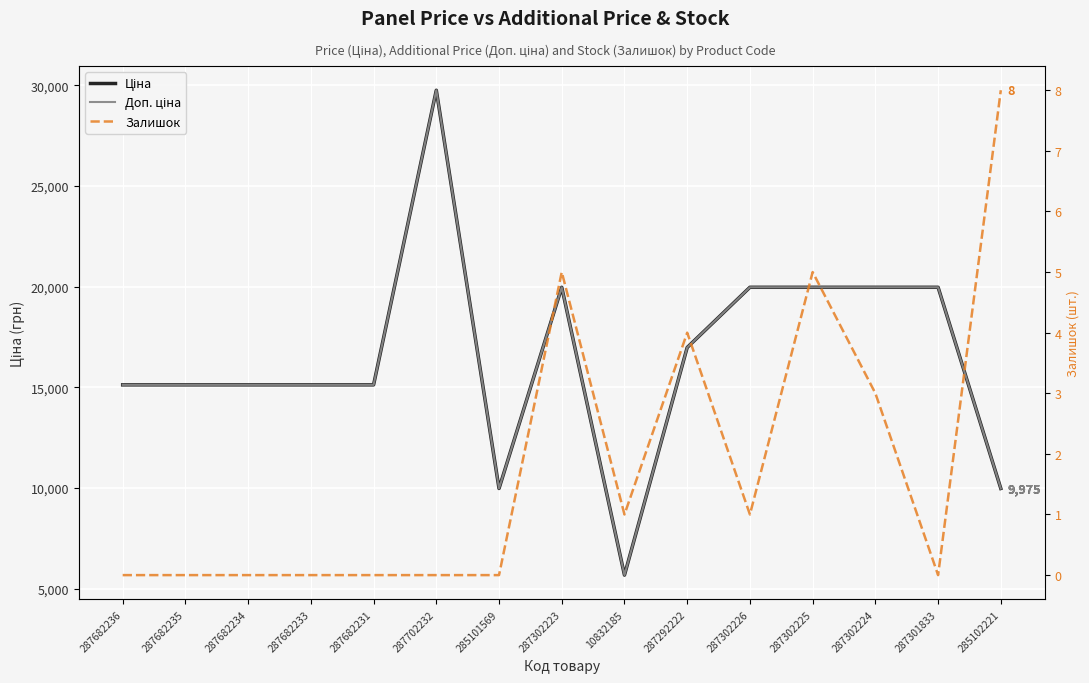

Is it true that Ціна equals 27080.1 at 287682233?

False